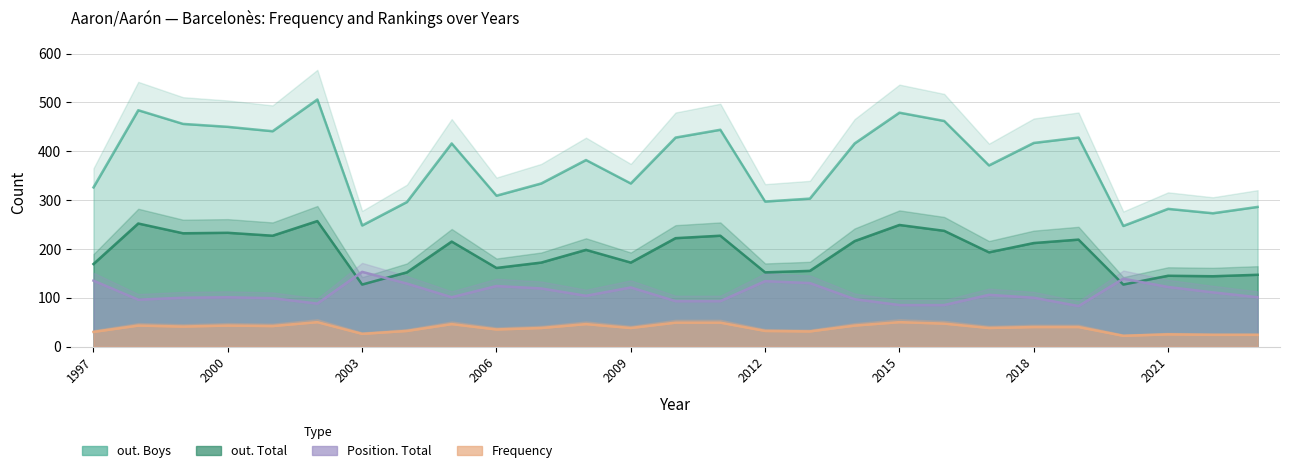

Where is the first local minimum for Frequency?

1999